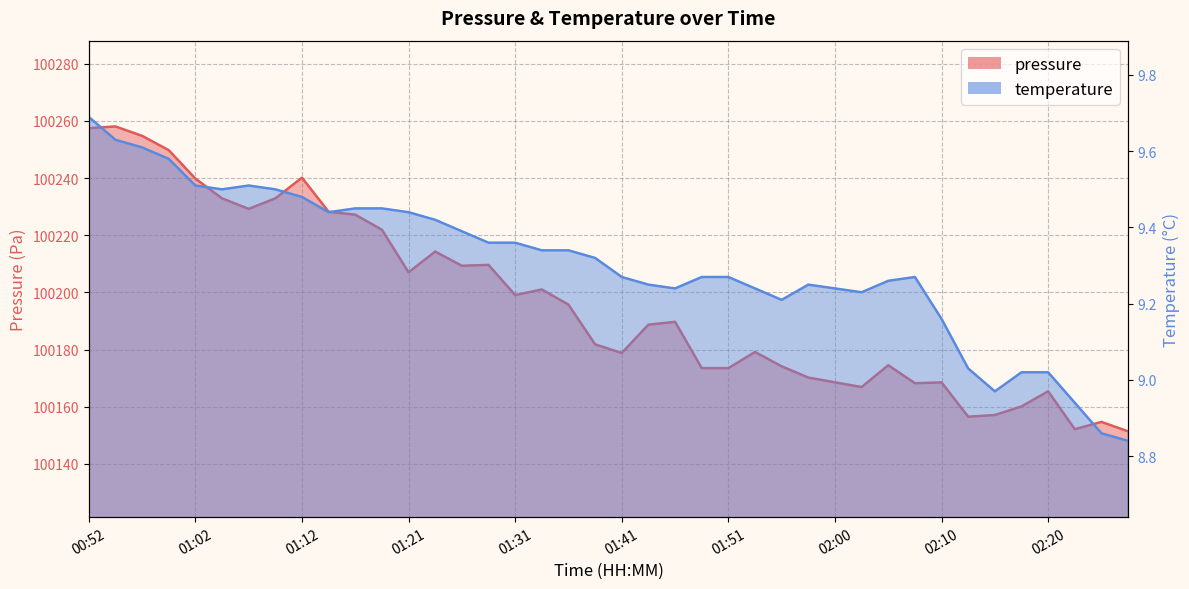

Does the chart have visible grid lines?

Yes